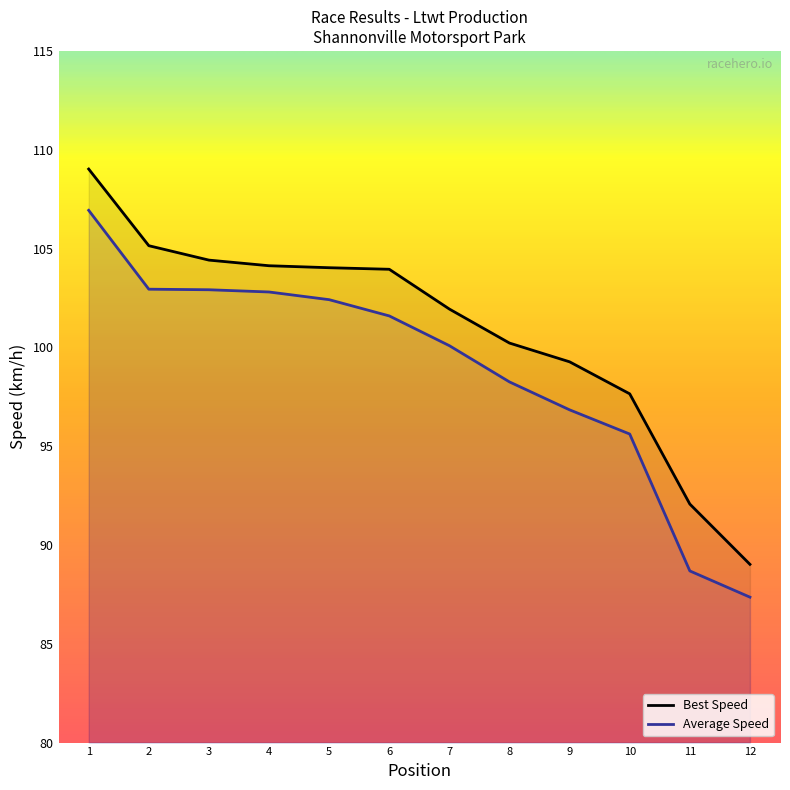

At which label does Best Speed reach its minimum?

12